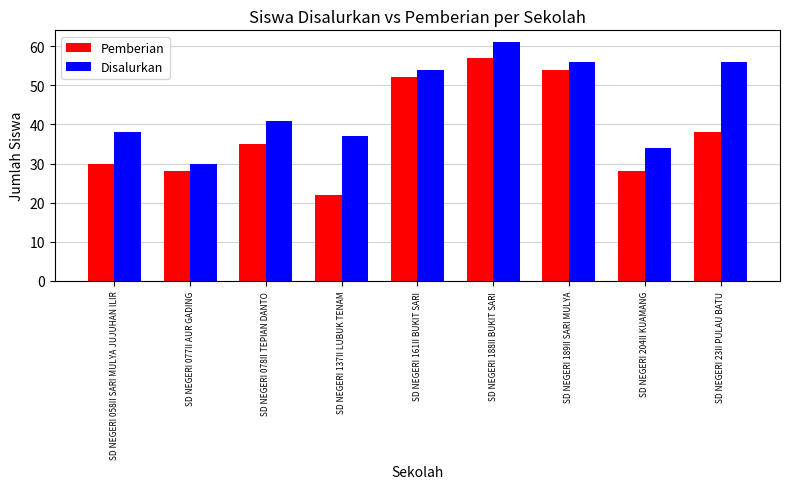

What is the spread (max minus min) of values at SD NEGERI 23II PULAU BATU?

18